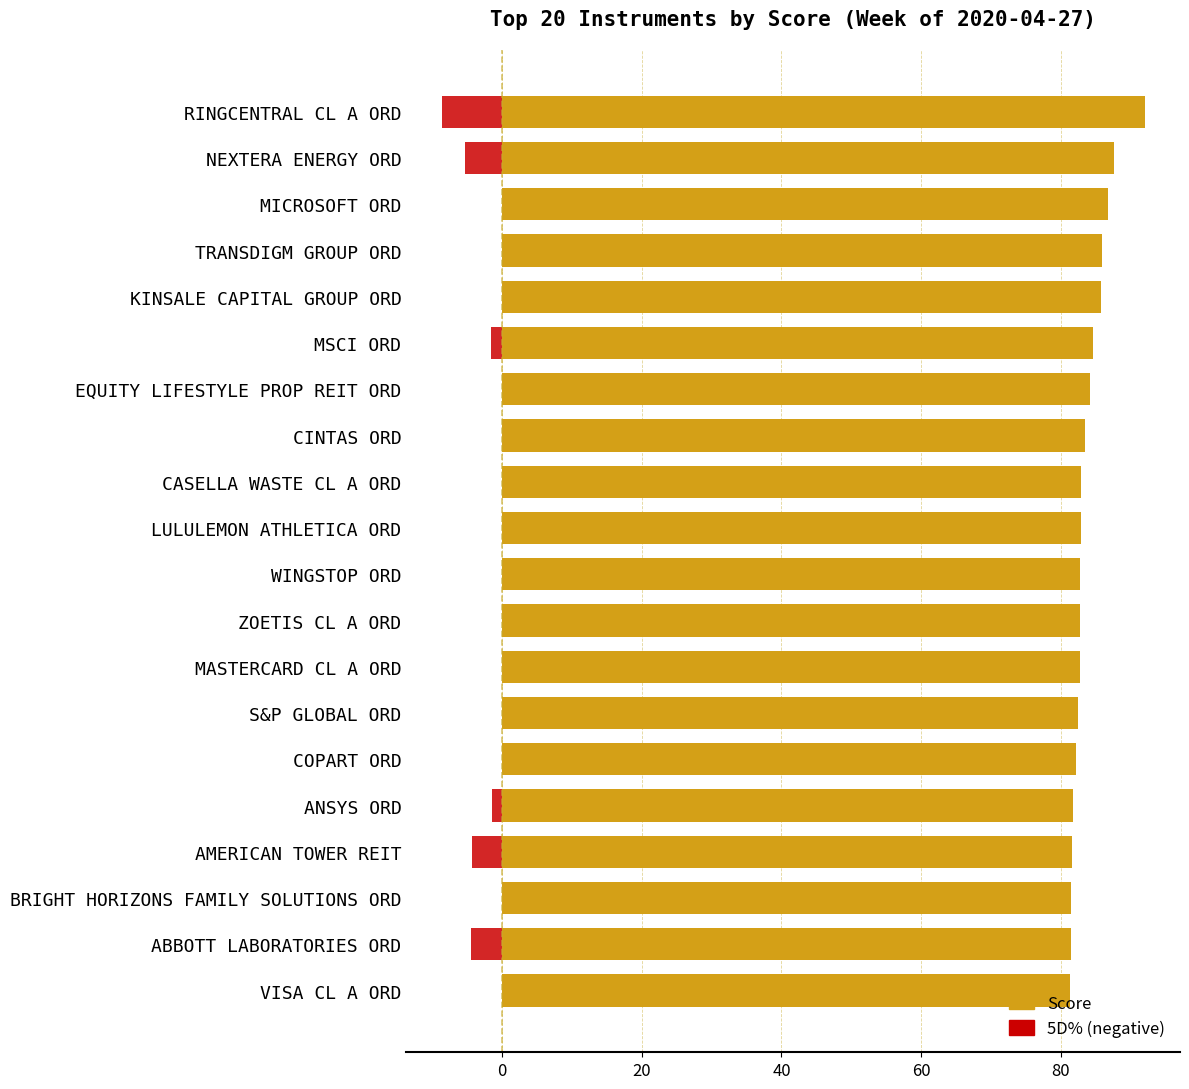

At how many categories does at least one series exceed 65?

20